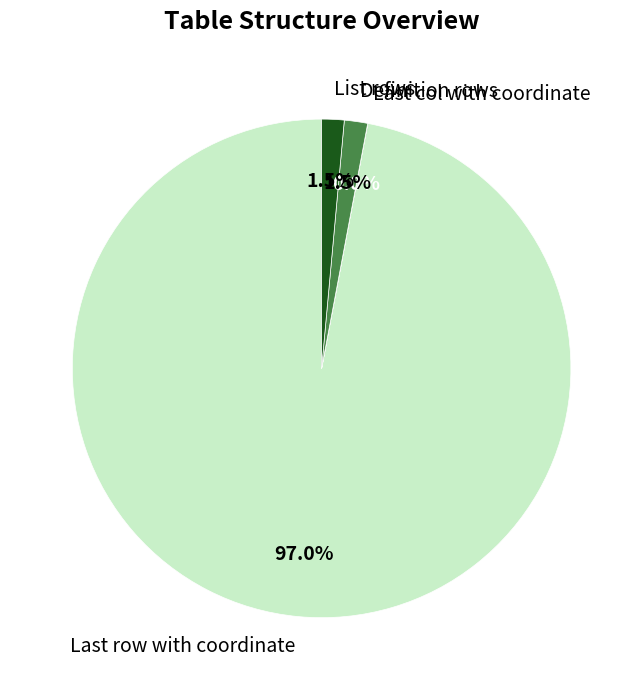

Which slice is the largest?

Last row with coordinate